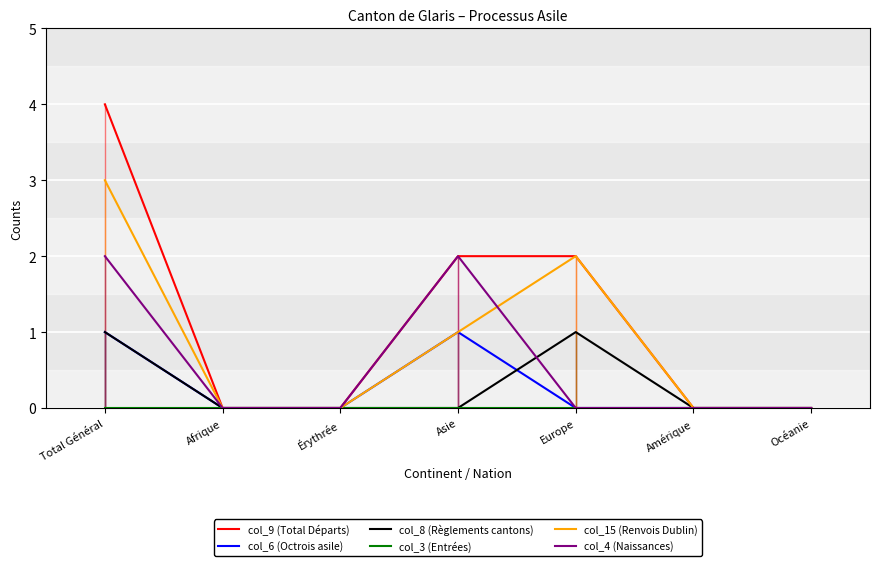

What position from the left is Océanie?

7